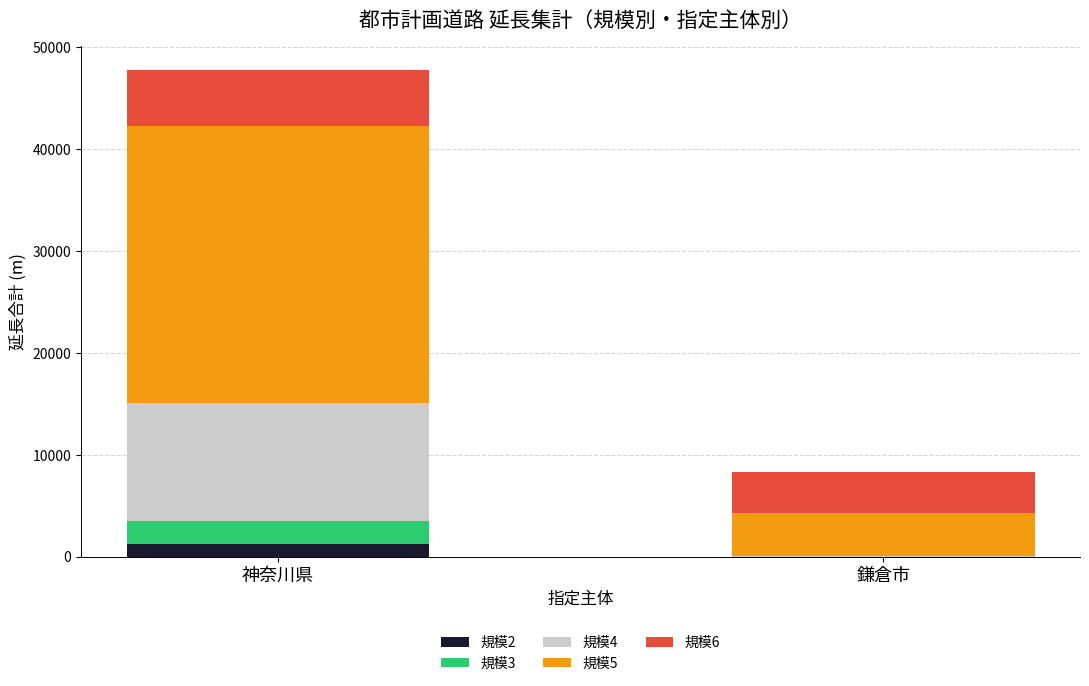

At which category is the sum across all series the highest?

神奈川県